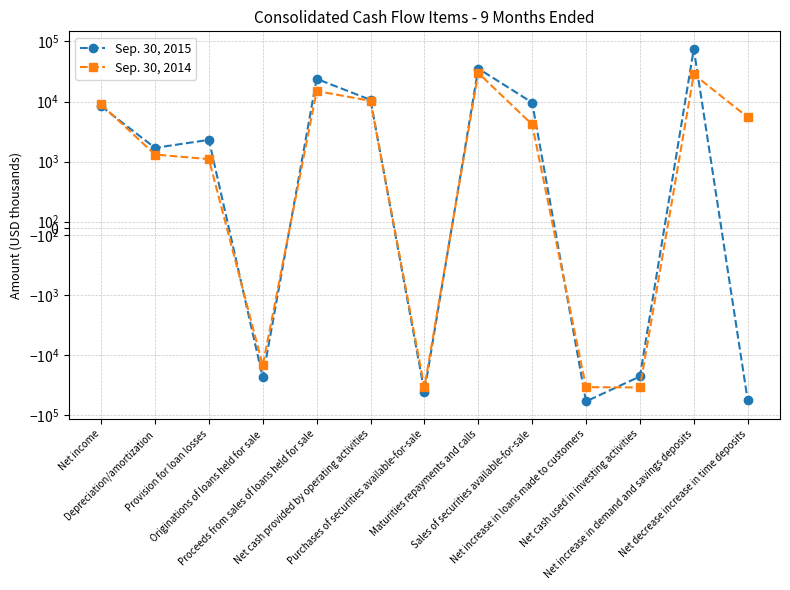

Reading left to right, transcribe all the data shown in this chart.

Sep. 30, 2015: 8365	1693	2300	-23508	23853	10665	-40613	35390	9615	-58824	-22576	74993	-55868
Sep. 30, 2014: 8989	1311	1100	-14795	14974	10260	-34214	29910	4147	-34014	-34465	28298	5494